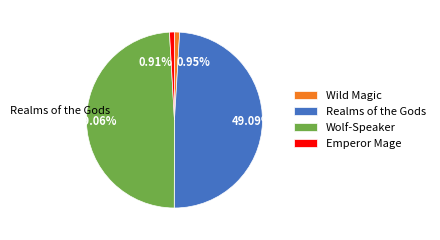

True or false: Wolf-Speaker accounts for 59% of the total.

False